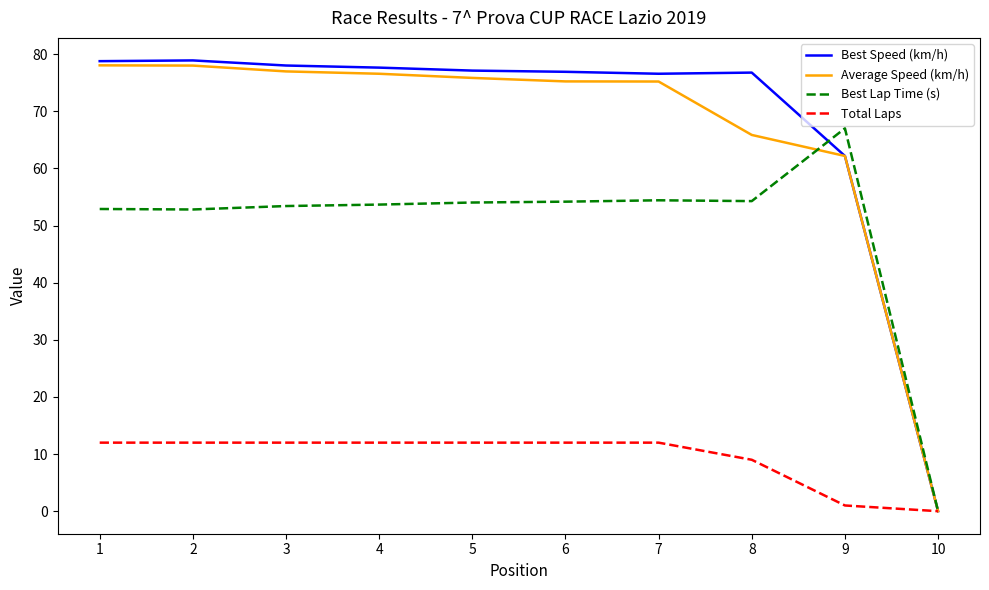

Which category has the lowest value in the Average Speed (km/h) series?

10